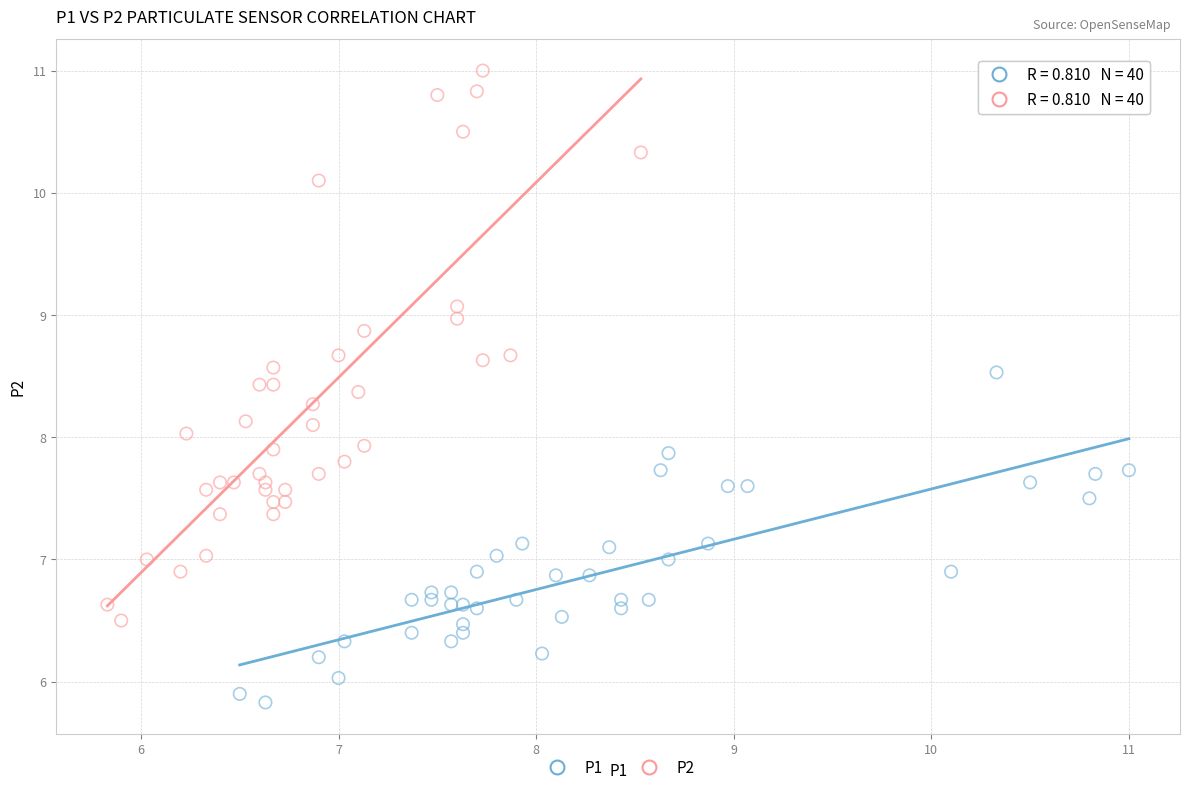

Which series contains the lowest Y value?

P1